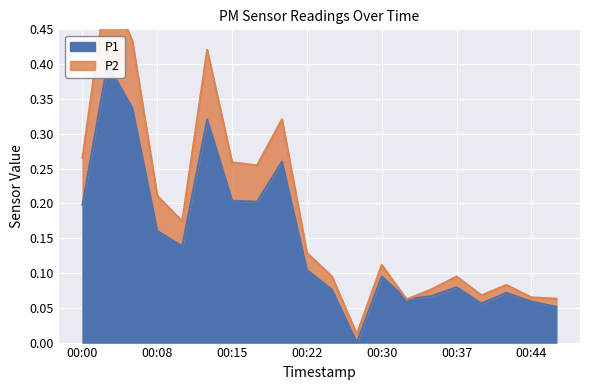

Reading left to right, transcribe all the data shown in this chart.

P1: 0.2	0.4	0.3	0.2	0.1	0.3	0.2	0.2	0.3	0.1	0.1	0.0	0.1	0.1	0.1	0.1	0.1	0.1	0.1	0.1
P2: 0.3	0.5	0.4	0.2	0.2	0.4	0.3	0.3	0.3	0.1	0.1	0.0	0.1	0.1	0.1	0.1	0.1	0.1	0.1	0.1